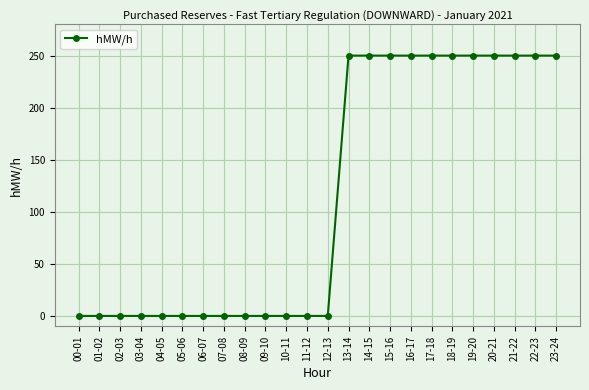

What position from the right is 07-08?

17